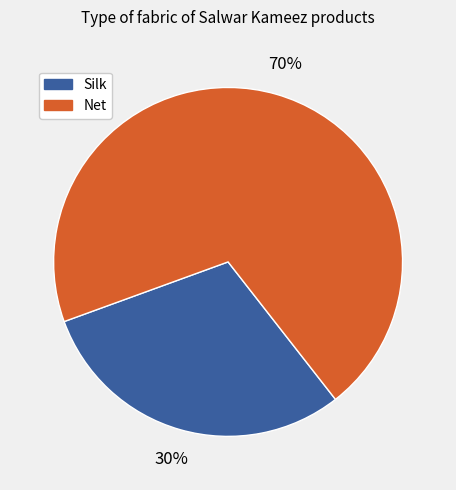

To the nearest percent, what is the difference between the largest and smallest slice percentages?

40%